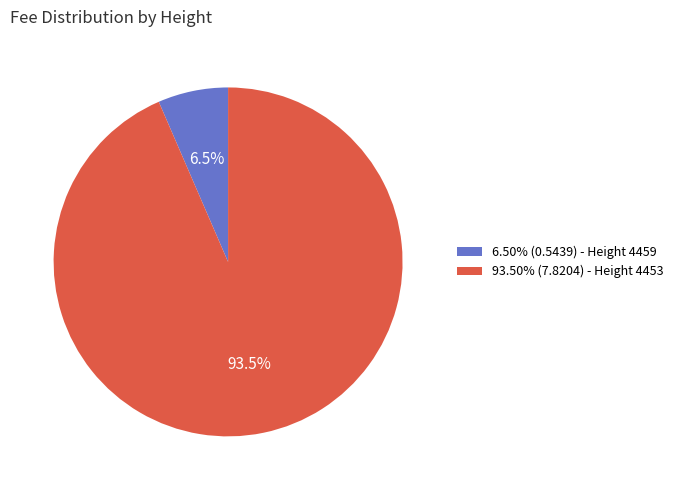

To the nearest percent, what is the difference between the largest and smallest slice percentages?

87%